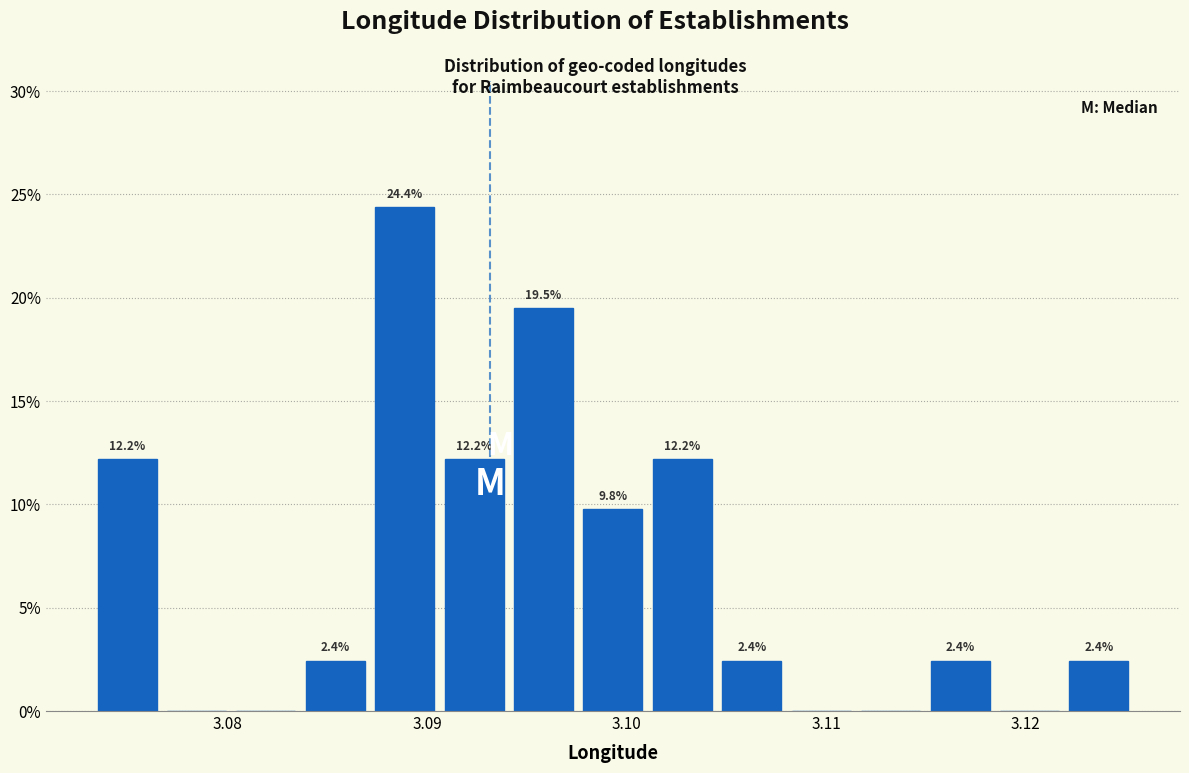

Read against the x-axis, roughly where is the centre of the tallest bar?

3.089